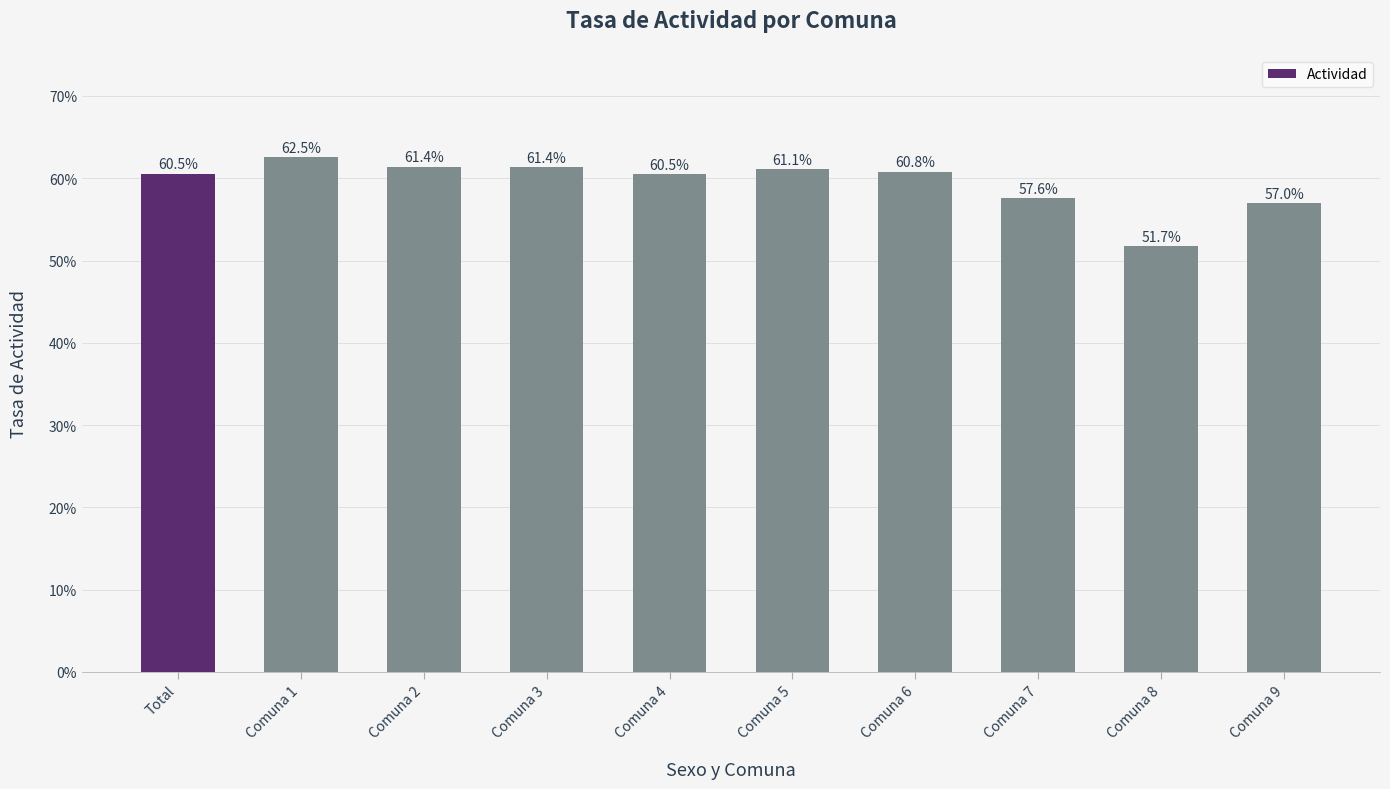

Reading right to left, transcribe all the data shown in this chart.

57.0	51.7	57.6	60.8	61.1	60.5	61.4	61.4	62.5	60.5